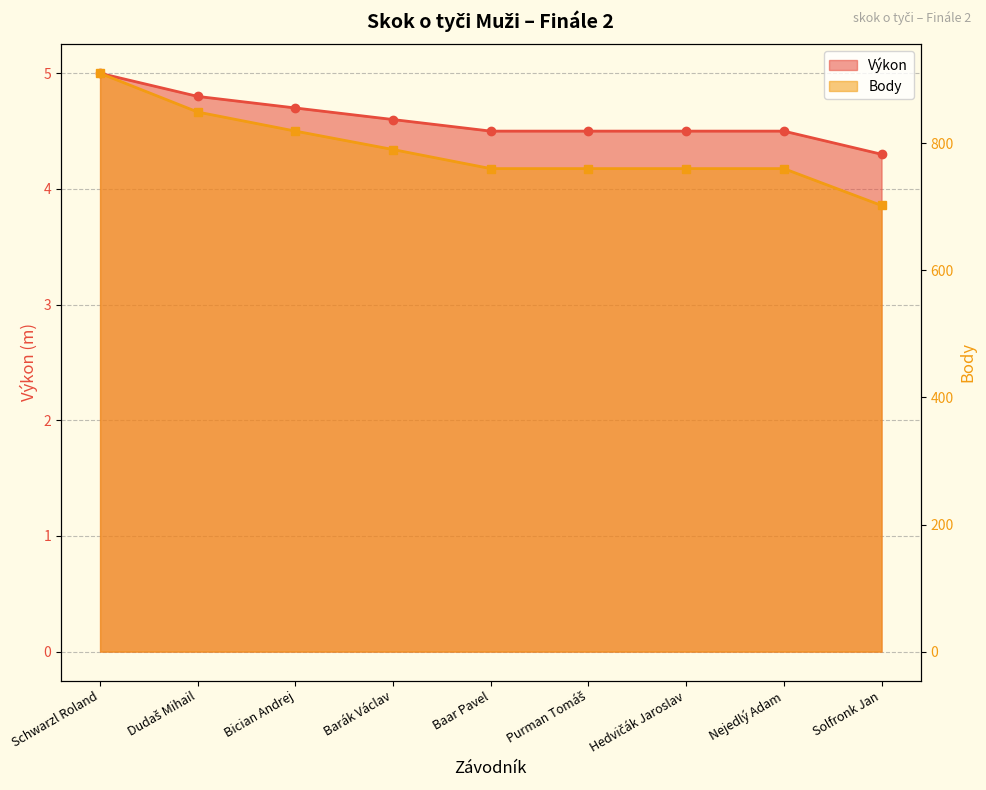

The value of Výkon (line) at Schwarzl Roland is 1.7. True or false?

False